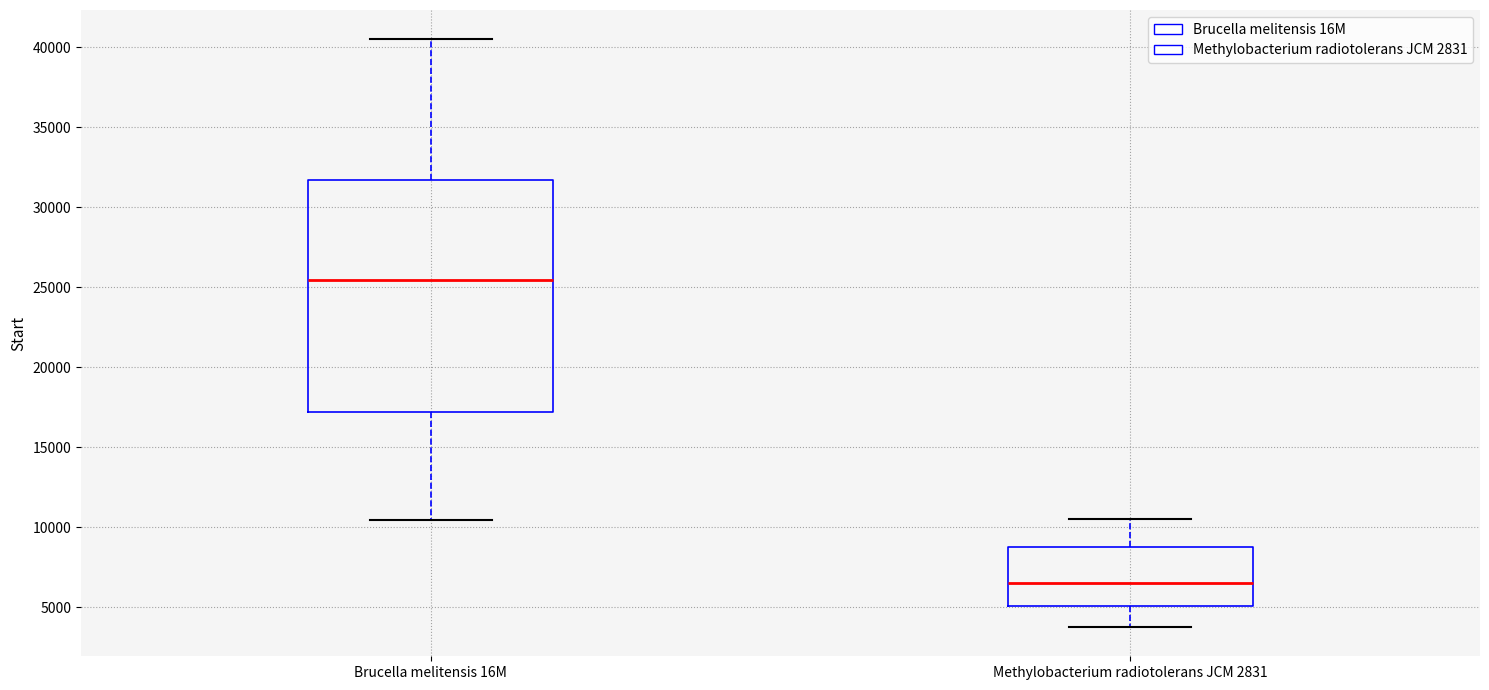

Which box has the lowest median line?

Methylobacterium radiotolerans JCM 2831